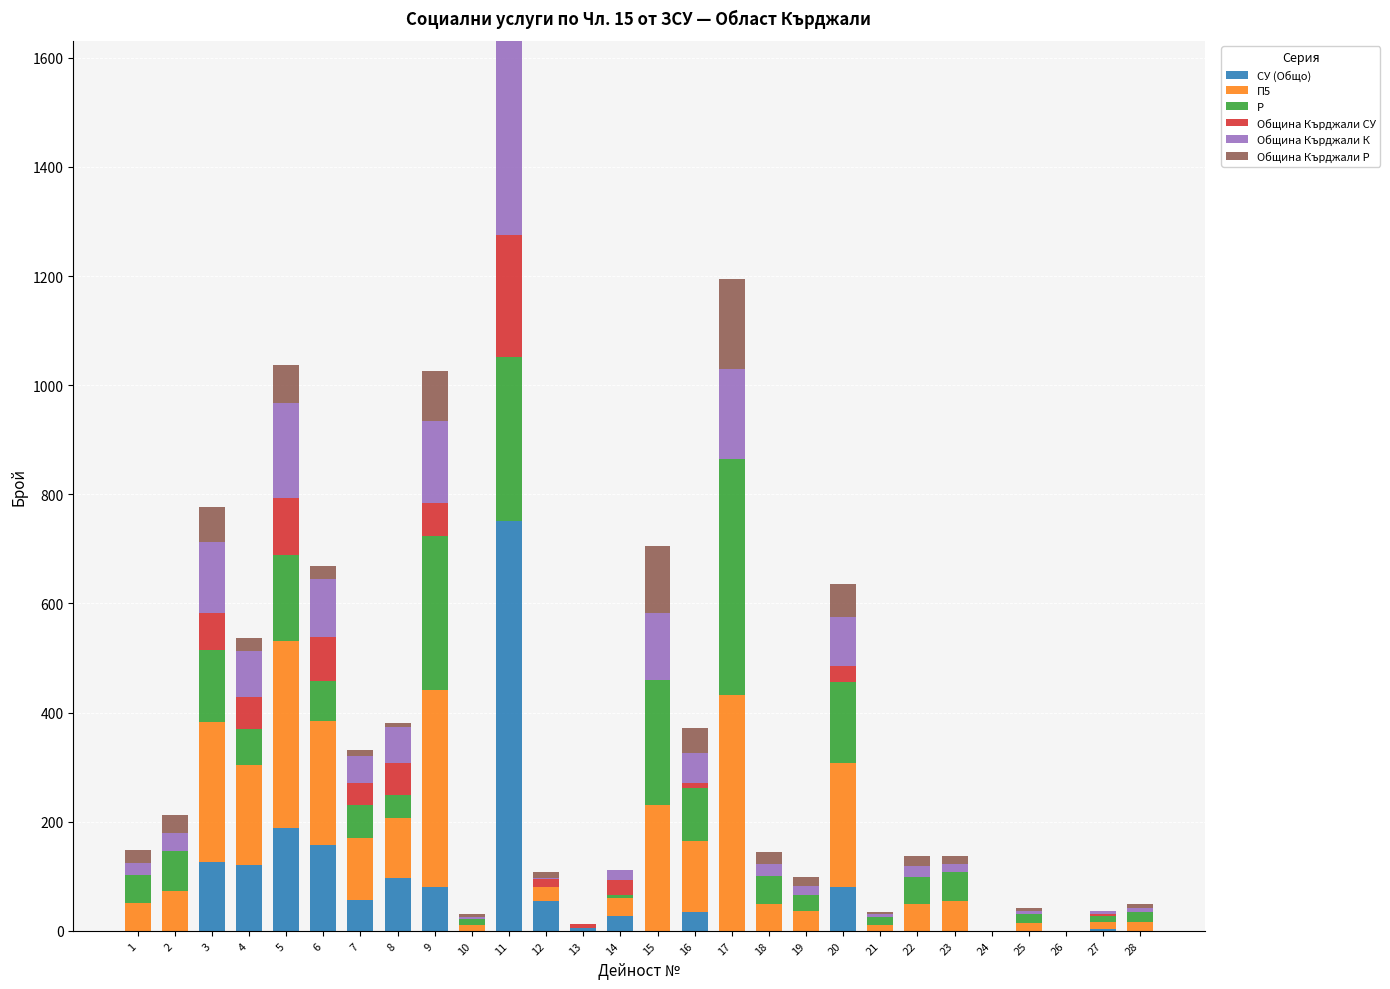

At which category is the sum across all series the highest?

11